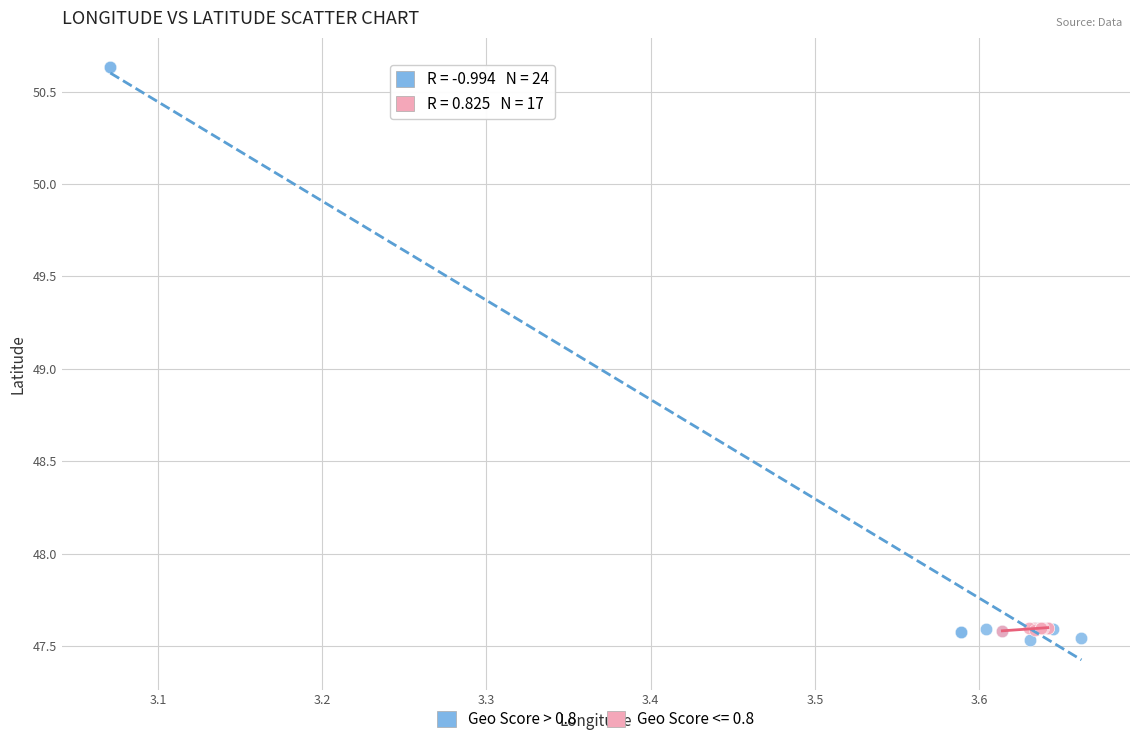

Which series contains the highest Y value?

Geo Score > 0.8